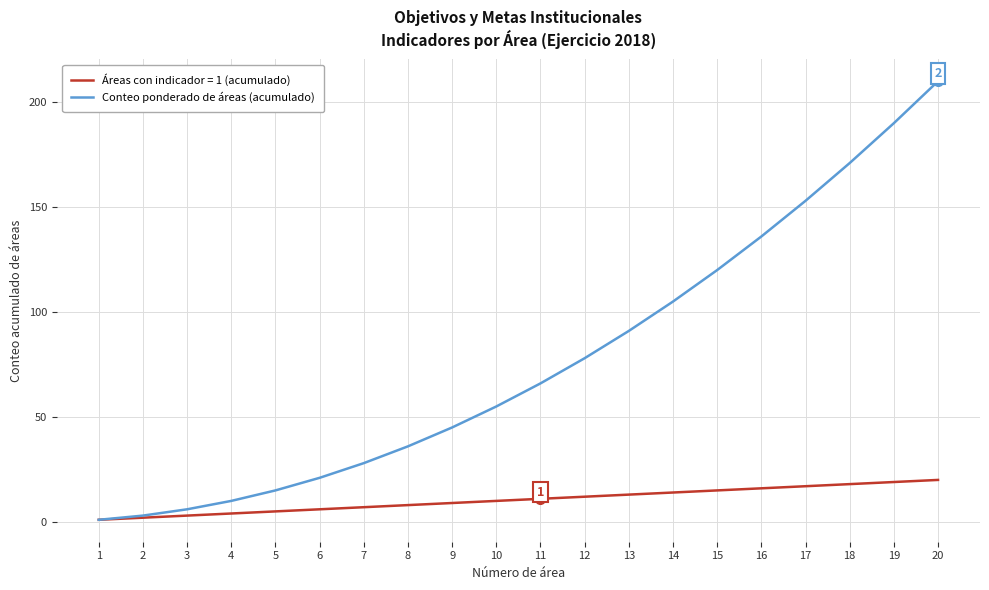

What is the maximum value for Conteo ponderado de áreas (acumulado)?

210